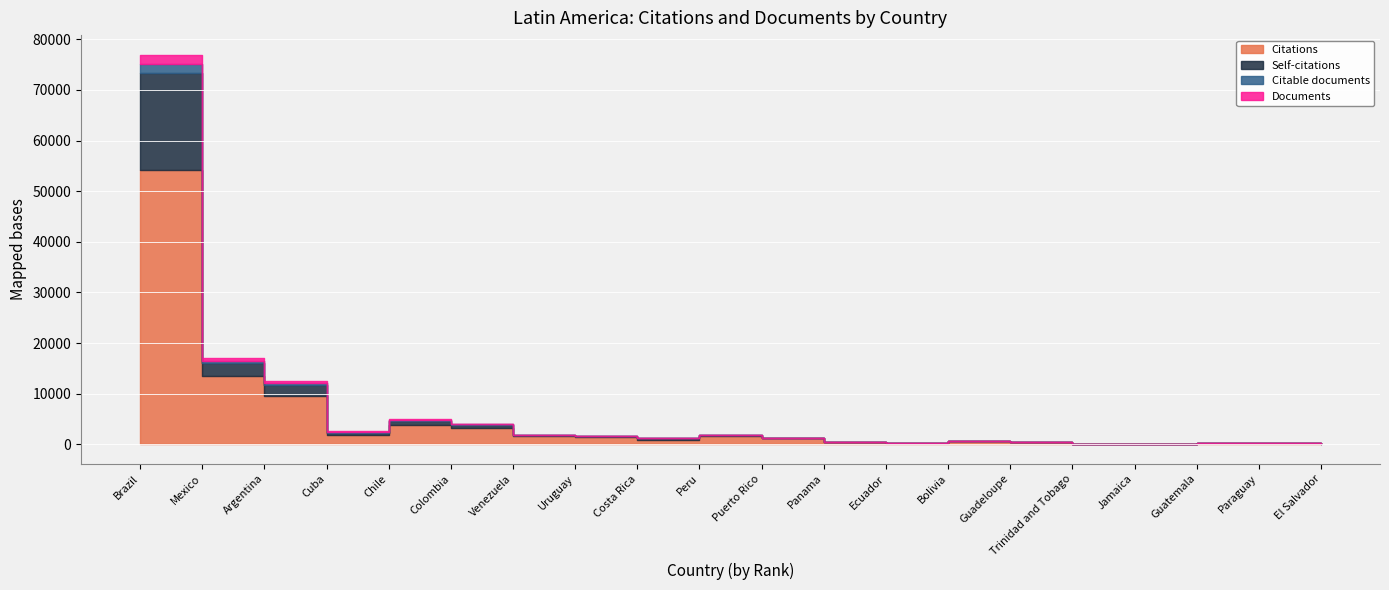

What is the average value of the Citable documents series?

167